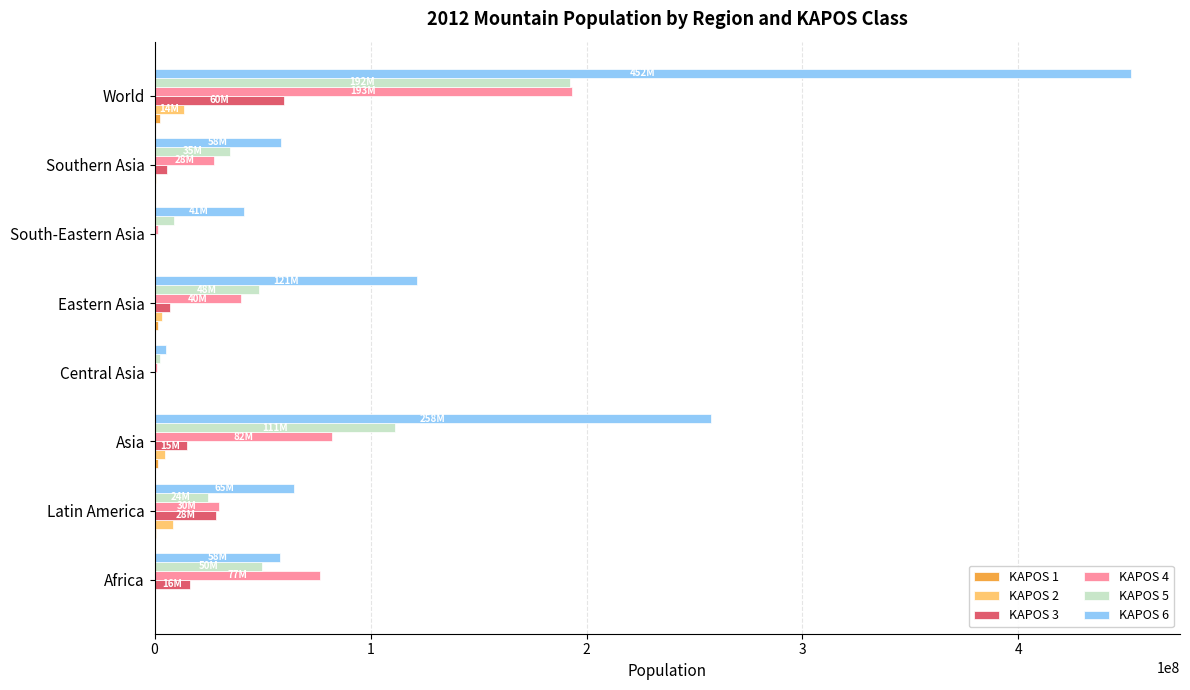

At which category is the sum across all series the highest?

World